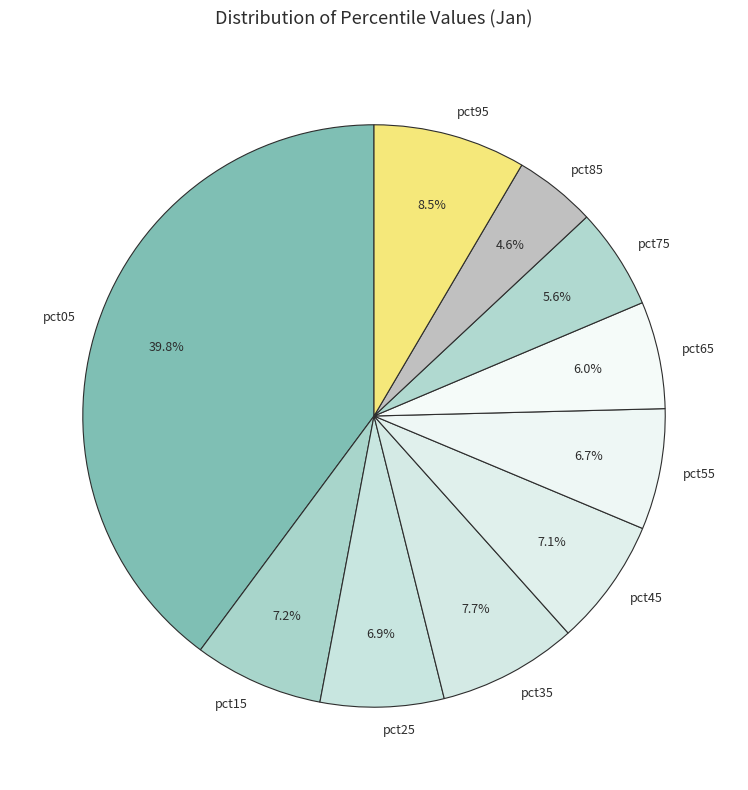

What portion of the pie excludes pct35?

92.3%